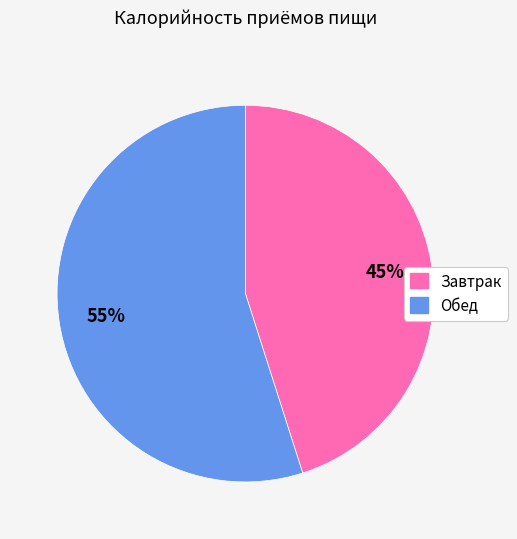

Does Завтрак account for over 50% of the chart?

No